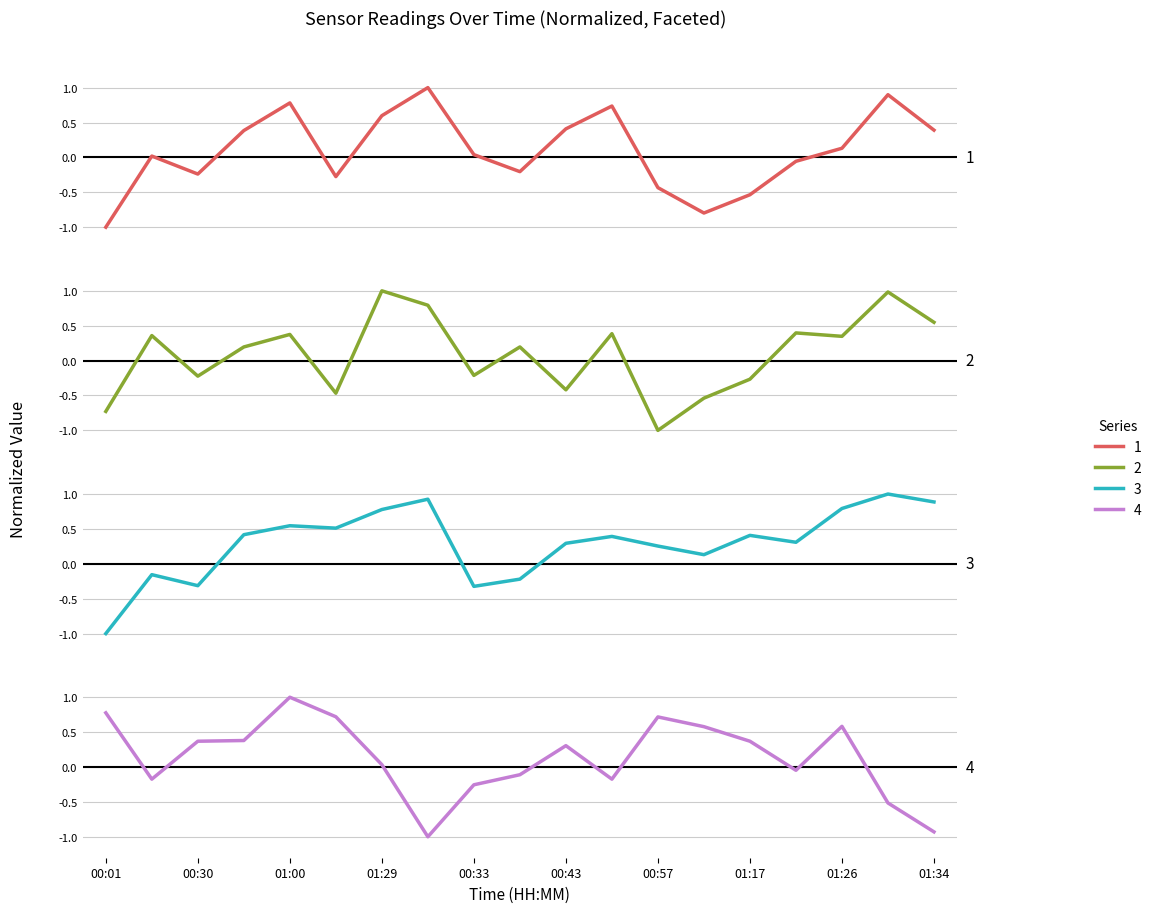

How many categories are shown in the chart?

19